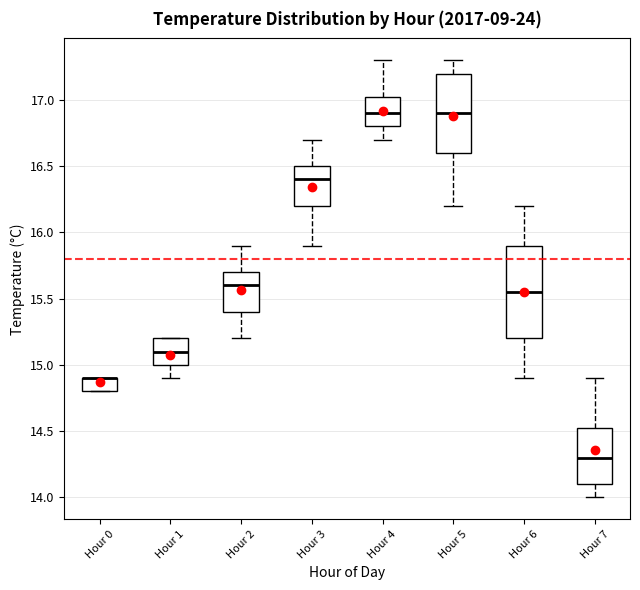

Where is the upper edge of the box for Hour 6 on the y-axis? The values are not printed on the chart, so give them approximately, as read against the axis.

15.90